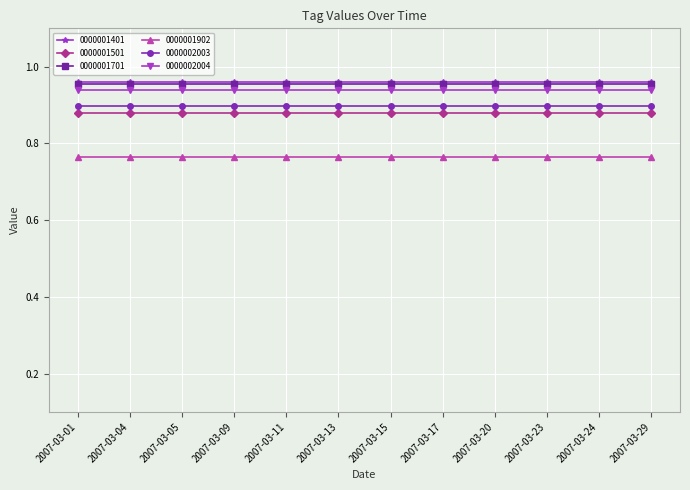

The value of 0000001701 at 2007-03-23 is 0.4. True or false?

False